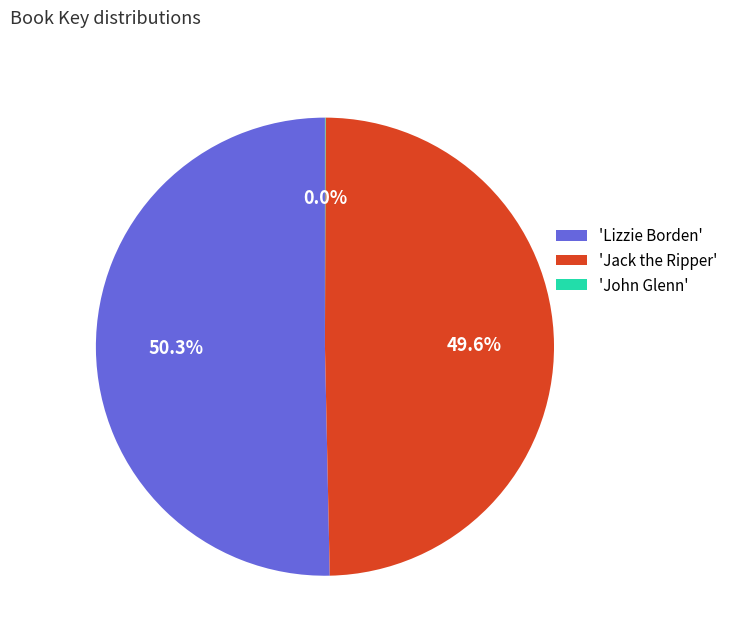

What is the total percentage of 'Jack the Ripper' and 'Lizzie Borden'?

100.0%